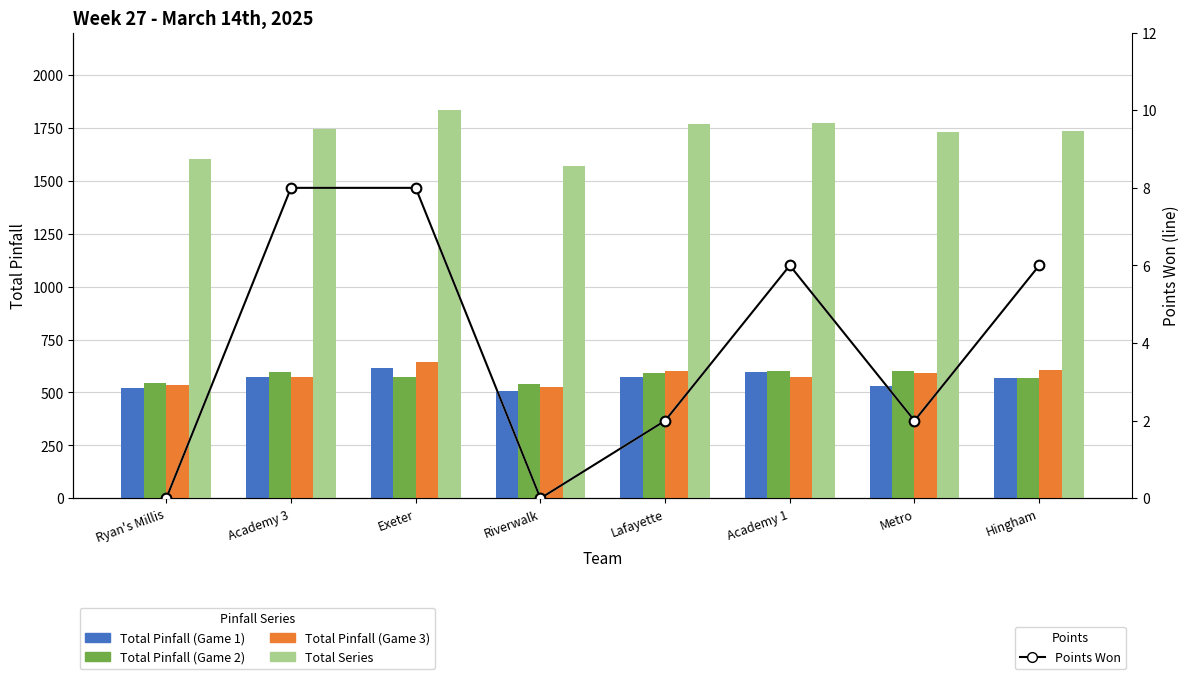

The value of Total Series at Metro is 2899. True or false?

False